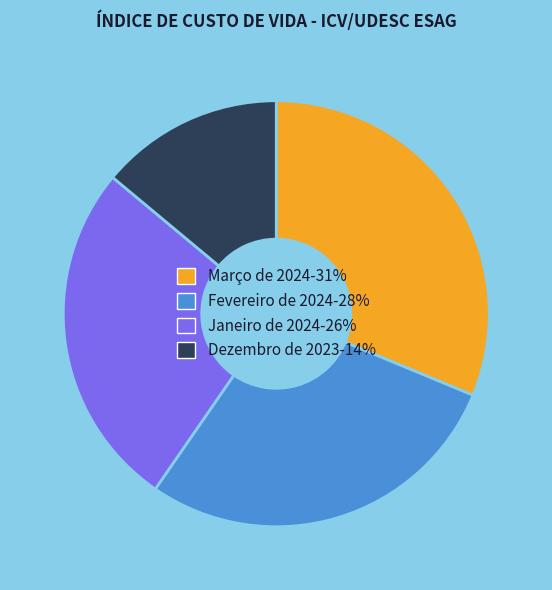

Which category has the smallest portion of the pie?

Dezembro de 2023